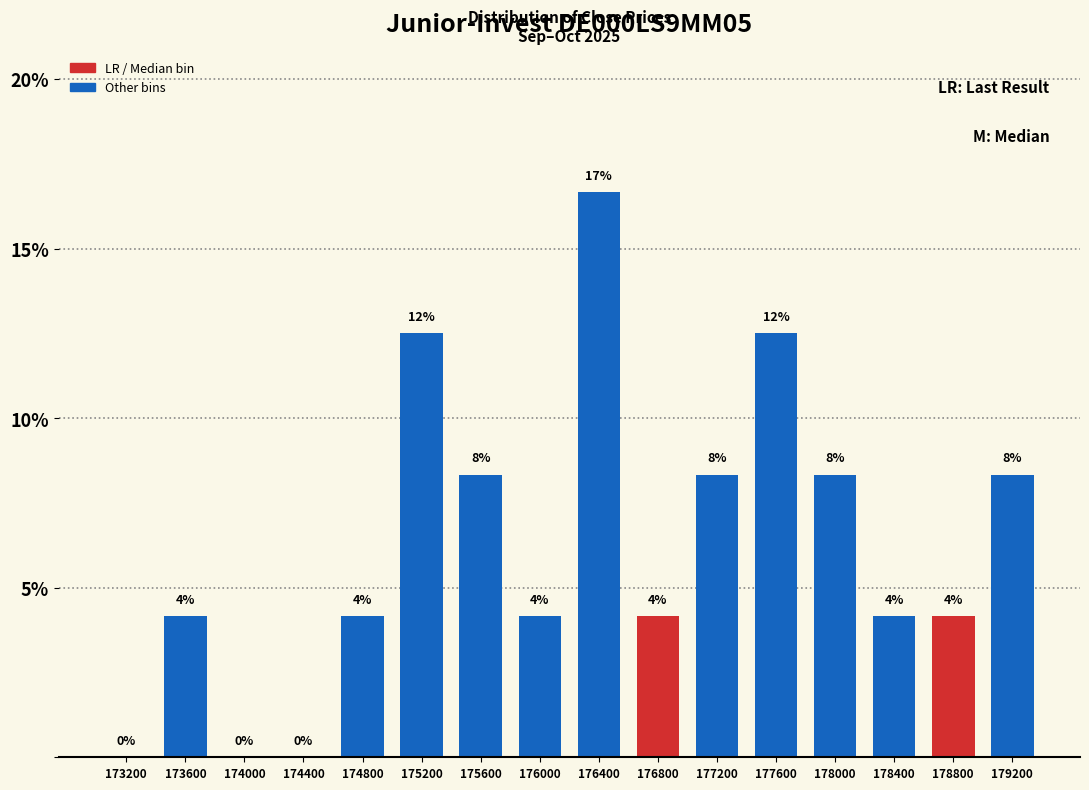

Are the bars horizontal?

No